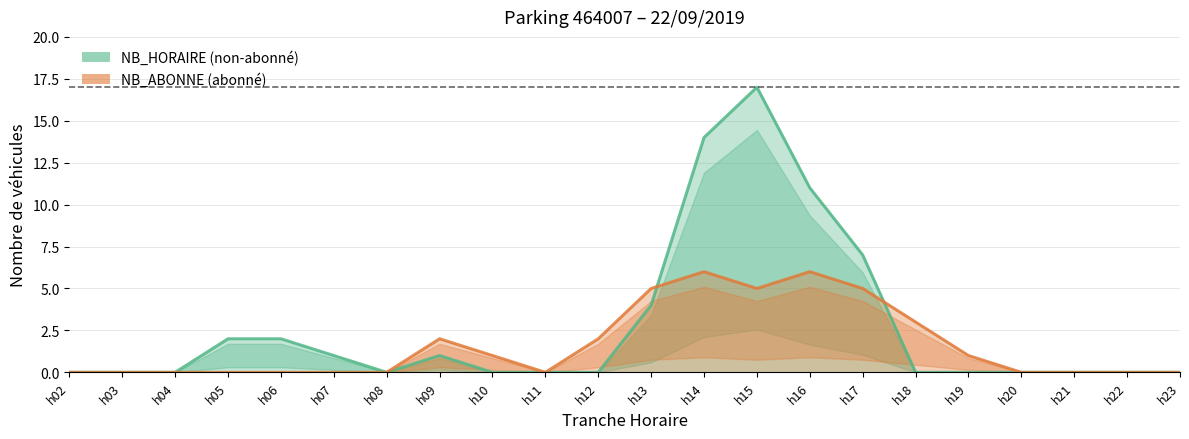

What is the average value of the NB_ABONNE series?

2